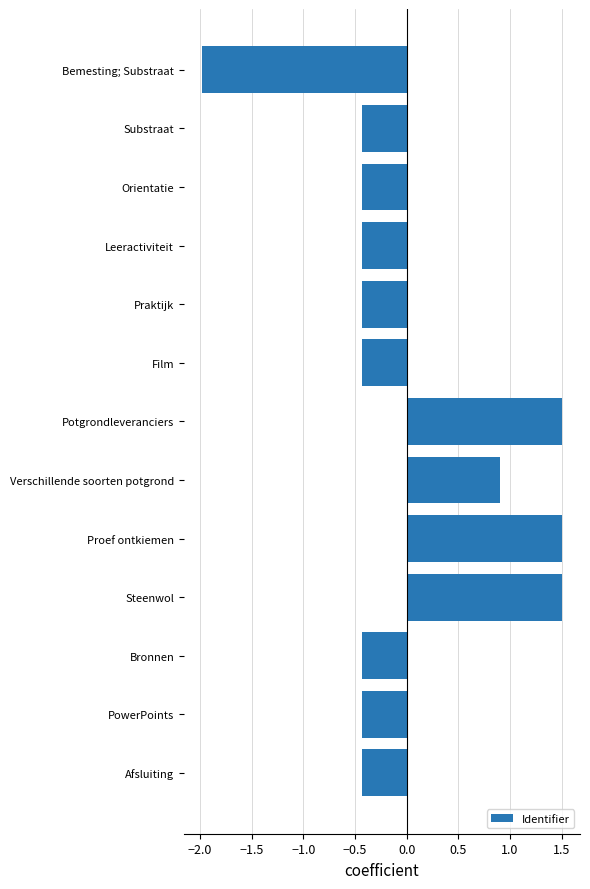

How many positive values are there?

4